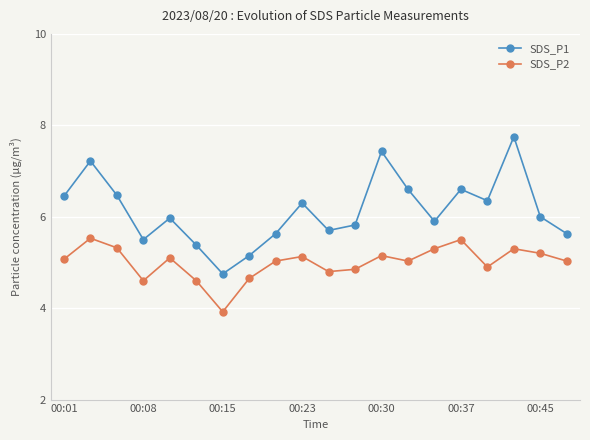

What is the sum of all SDS_P2 values?

100.0